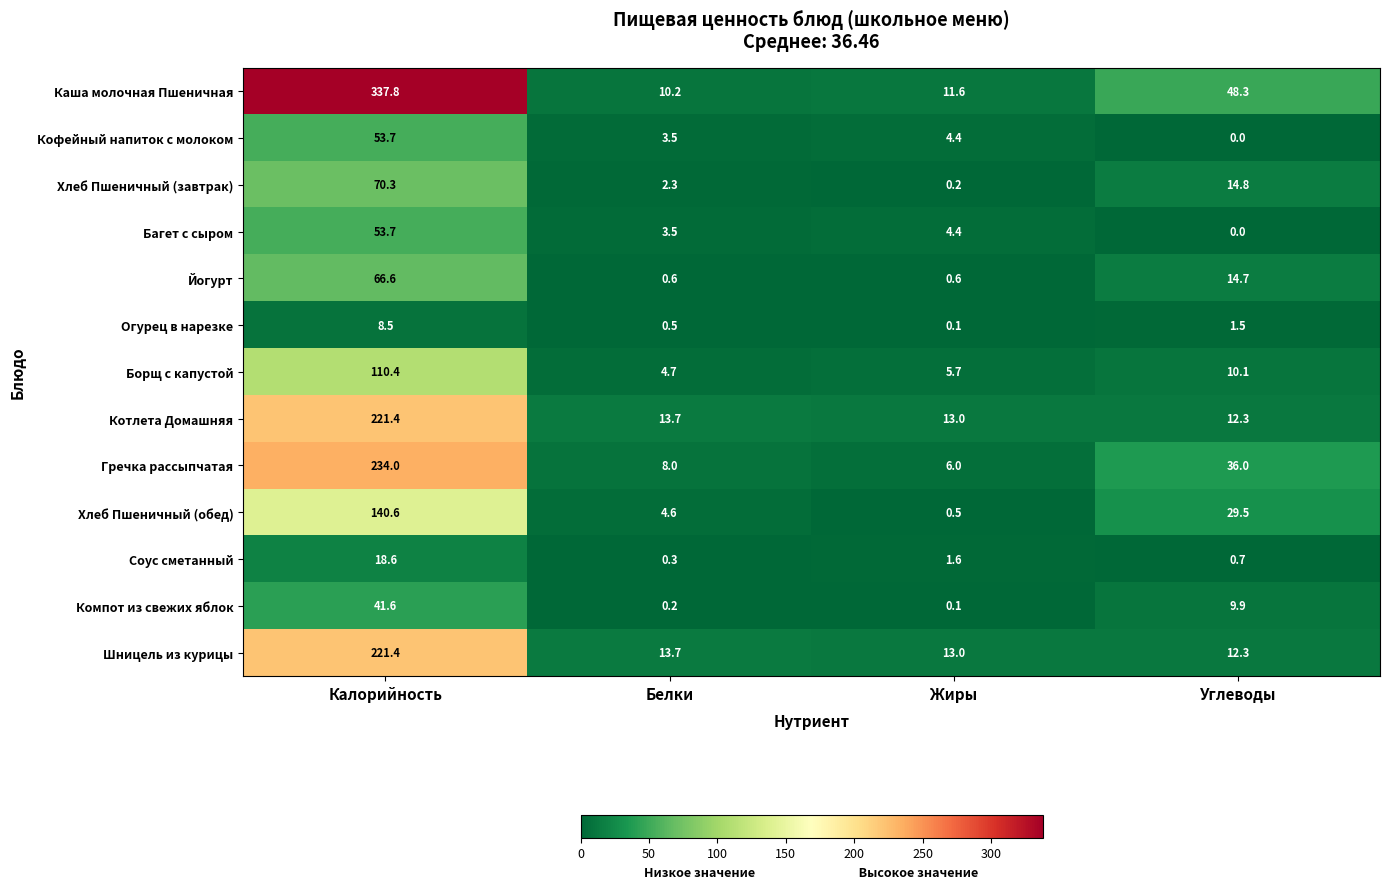

Which label corresponds to the smallest value in the chart?

Углеводы